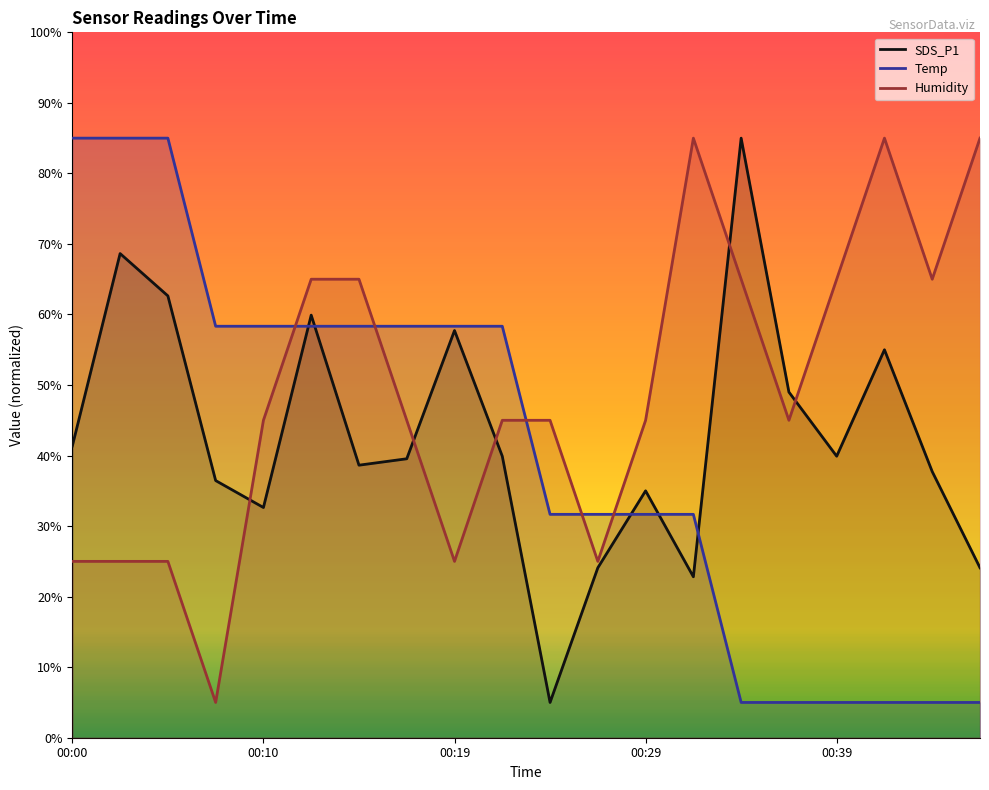

Reading left to right, transcribe all the data shown in this chart.

SDS_P1: 41.4	68.6	62.6	36.5	32.6	59.9	38.6	39.5	57.7	39.9	5.0	24.1	35.0	22.8	85.0	49.0	39.9	55.0	37.7	24.1
Temp: 85.0	85.0	85.0	58.3	58.3	58.3	58.3	58.3	58.3	58.3	31.7	31.7	31.7	31.7	5.0	5.0	5.0	5.0	5.0	5.0
Humidity: 25.0	25.0	25.0	5.0	45.0	65.0	65.0	45.0	25.0	45.0	45.0	25.0	45.0	85.0	65.0	45.0	65.0	85.0	65.0	85.0